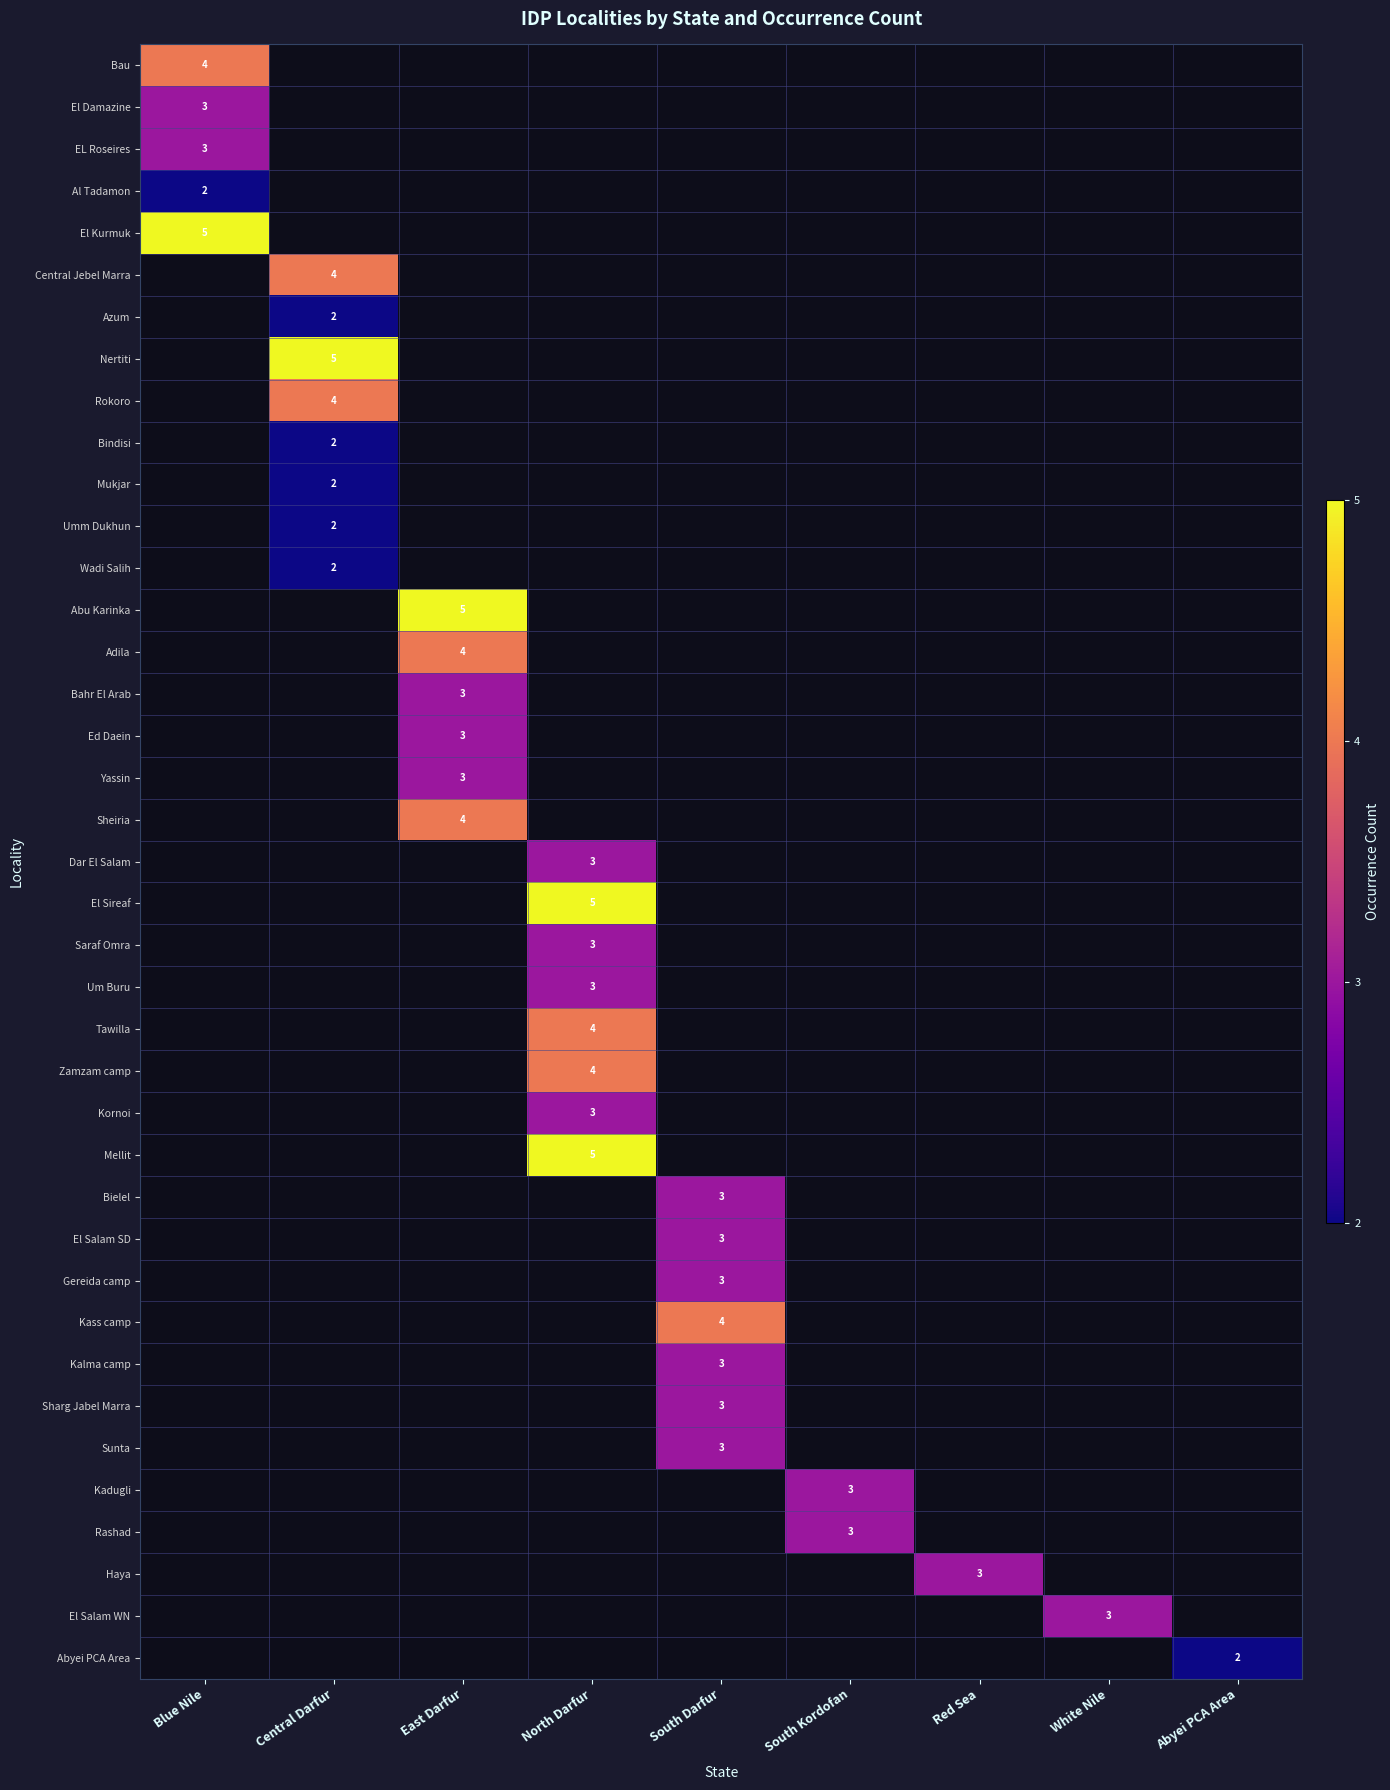

True or false: Nertiti has a value of 3 at Central Darfur.

False